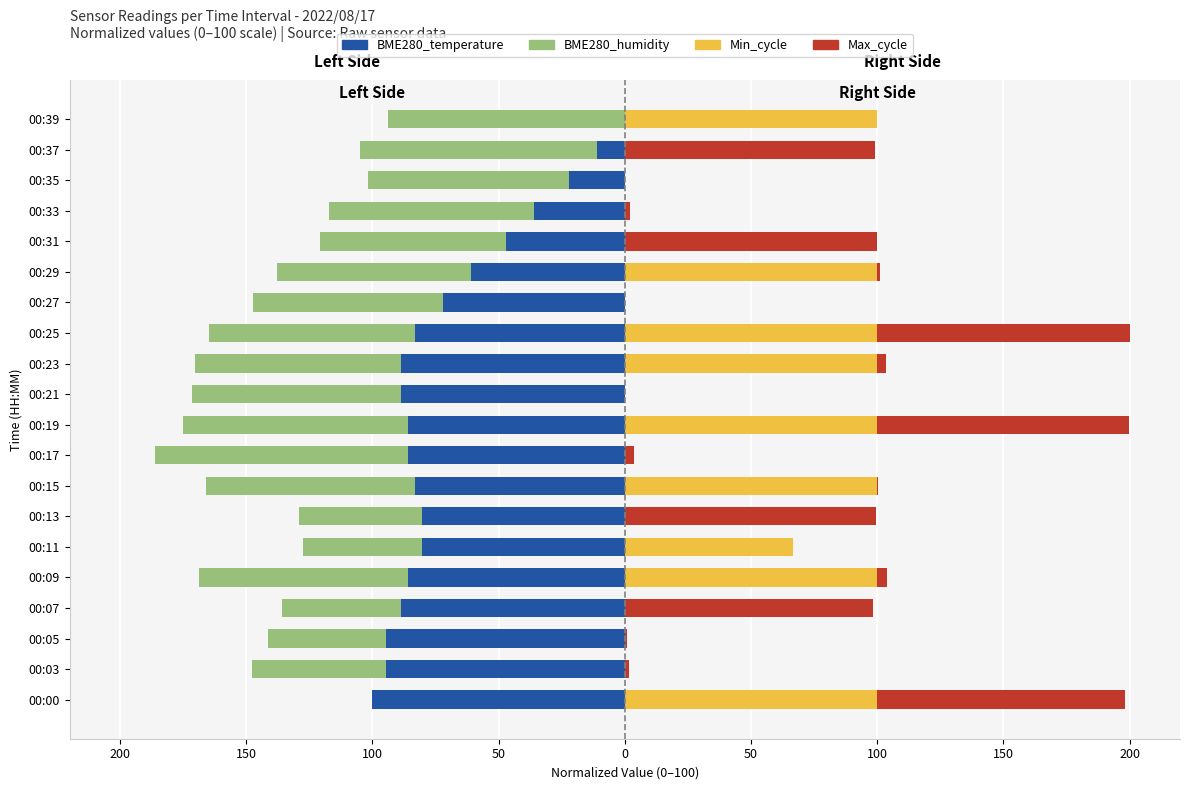

Reading right to left, transcribe all the data shown in this chart.

BME280_temperature: 0.0	-11.1	-22.2	-36.1	-47.2	-61.1	-72.2	-83.3	-88.9	-88.9	-86.1	-86.1	-83.3	-80.6	-80.6	-86.1	-88.9	-94.4	-94.4	-100.0
BME280_humidity: -93.8	-93.8	-79.7	-81.3	-73.4	-76.6	-75.0	-81.3	-81.3	-82.8	-89.1	-100.0	-82.8	-48.4	-46.9	-82.8	-46.9	-46.9	-53.1	0.0
Min_cycle: 100.0	0.0	0.0	0.0	0.0	100.0	0.0	100.0	100.0	0.0	100.0	0.0	100.0	0.0	66.7	100.0	0.0	0.0	0.0	100.0
Max_cycle: 0.0	99.3	0.2	2.1	100.0	1.1	0.0	100.0	3.6	0.2	99.6	3.8	0.4	99.5	0.0	3.9	98.4	1.0	1.8	98.2